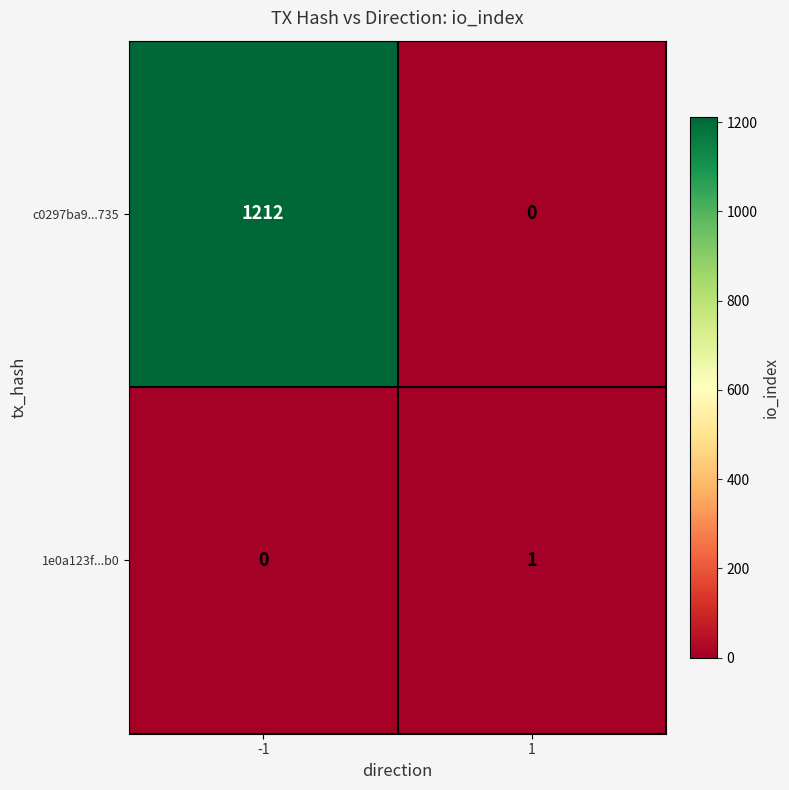

What is the sum of the c0297ba9...735 values at -1 and 1?

1212